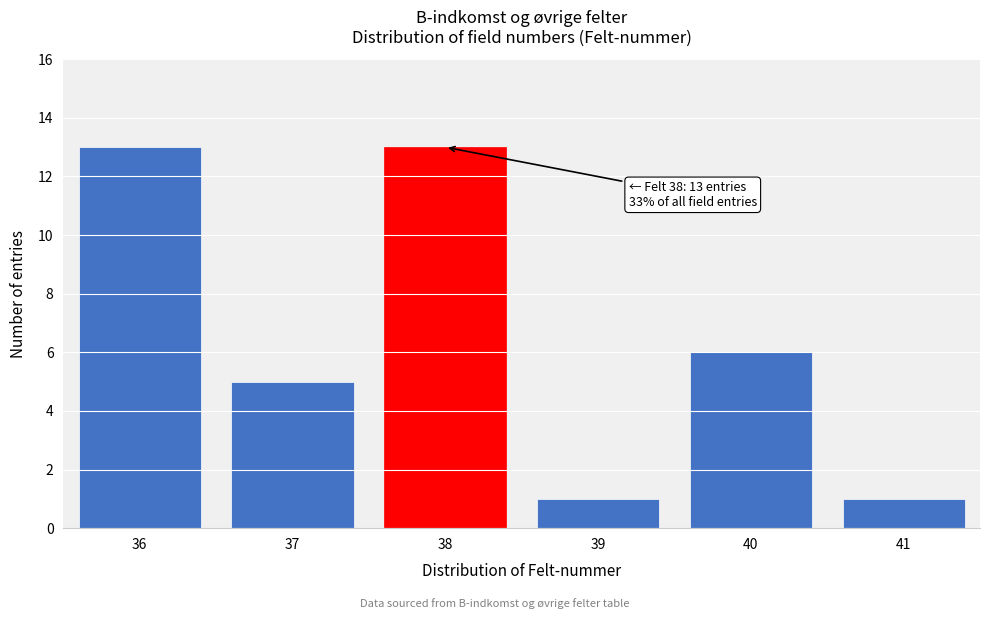

Reading left to right, transcribe all the data shown in this chart.

13	5	13	1	6	1